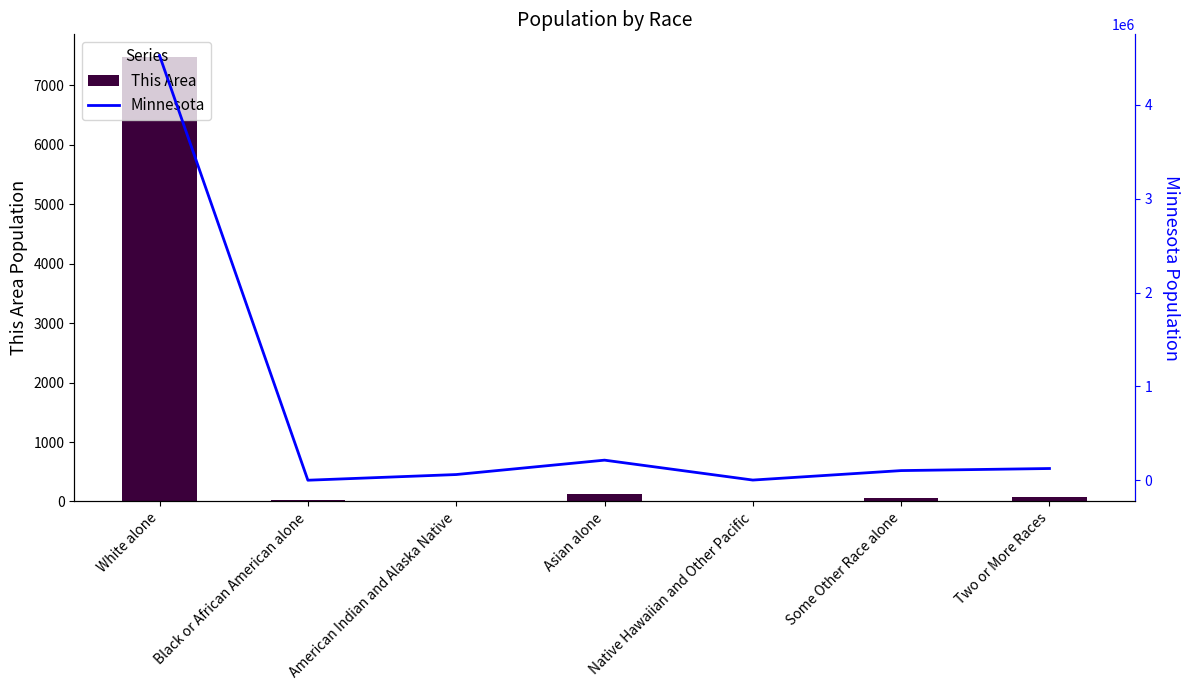

Reading right to left, extract all data points from this chart.

This Area: 80	54	1	133	13	30	7486
Minnesota: 125145	103000	2156	214234	60916	412	4524062